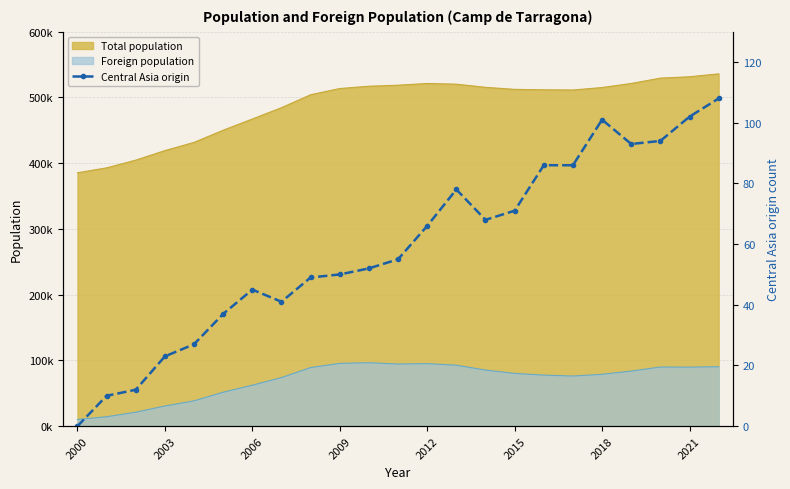

The value at 2021 is 102. True or false?

True